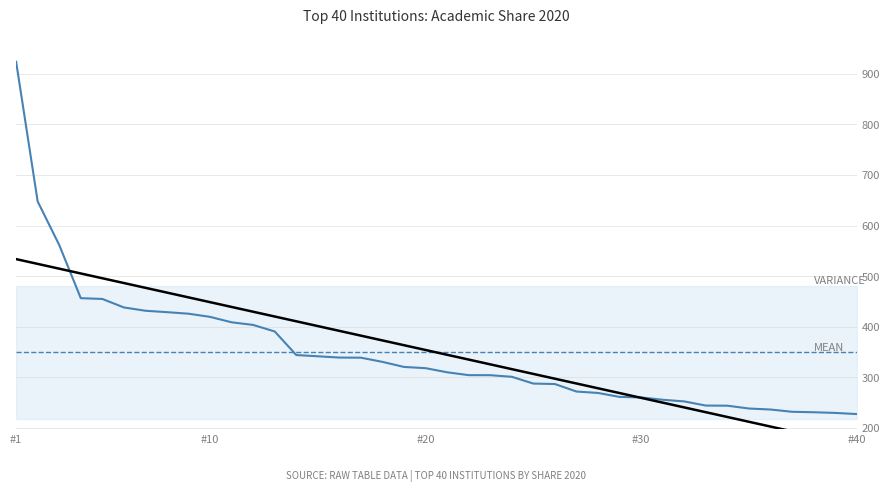

Where does the data first go above 317?

#1